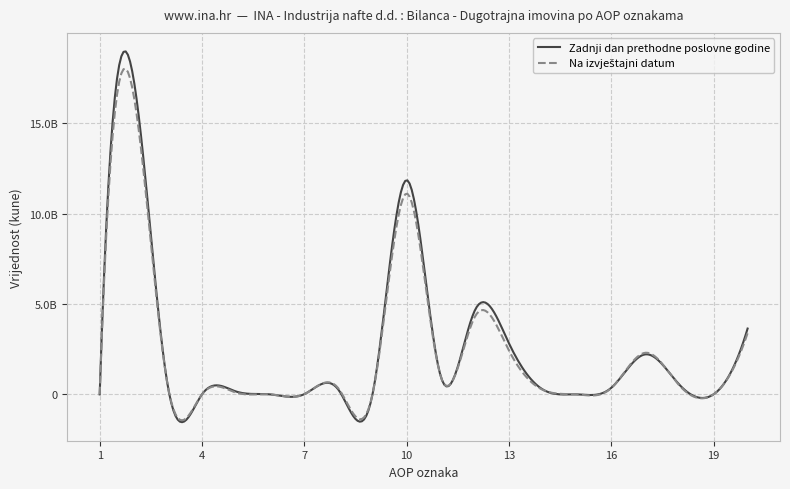

What is the value of the Zadnji dan prethodne poslovne godine point at the 20th from the left?

3640000000